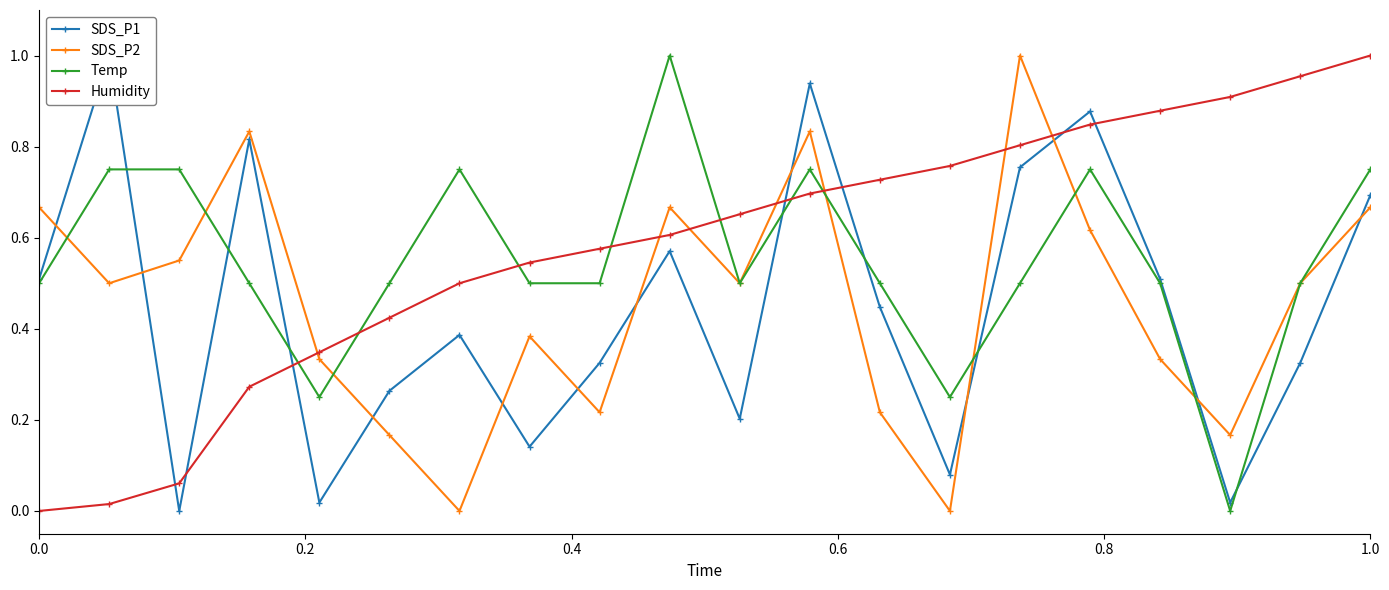

What is the difference between the maximum and minimum values in the Humidity series?

1.0